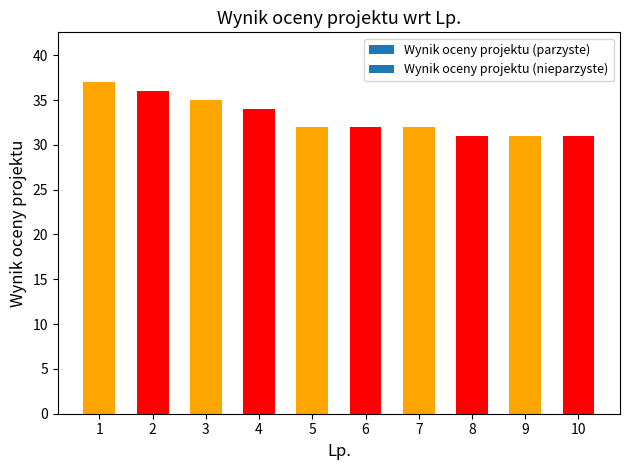

What is the difference between the maximum and minimum values?

6